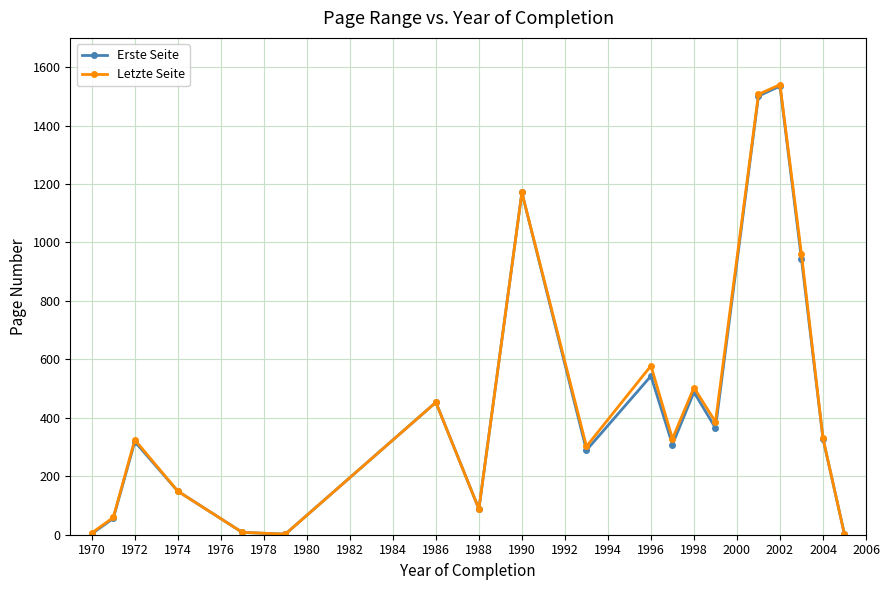

How many lines are shown in the chart?

2